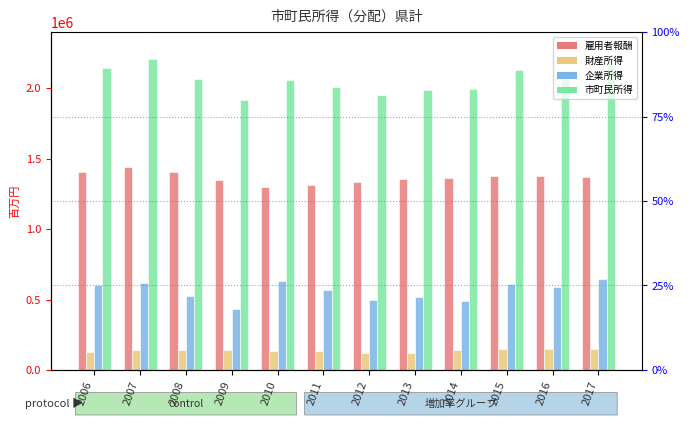

What is the sum of the 1.雇用者報酬 values at 2015 and 2009?

2723978.9